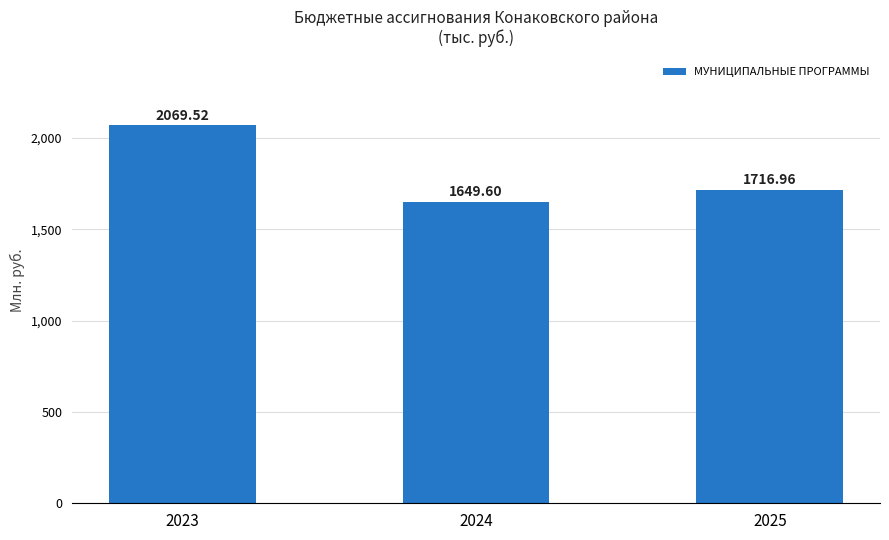

Are the bars horizontal?

No